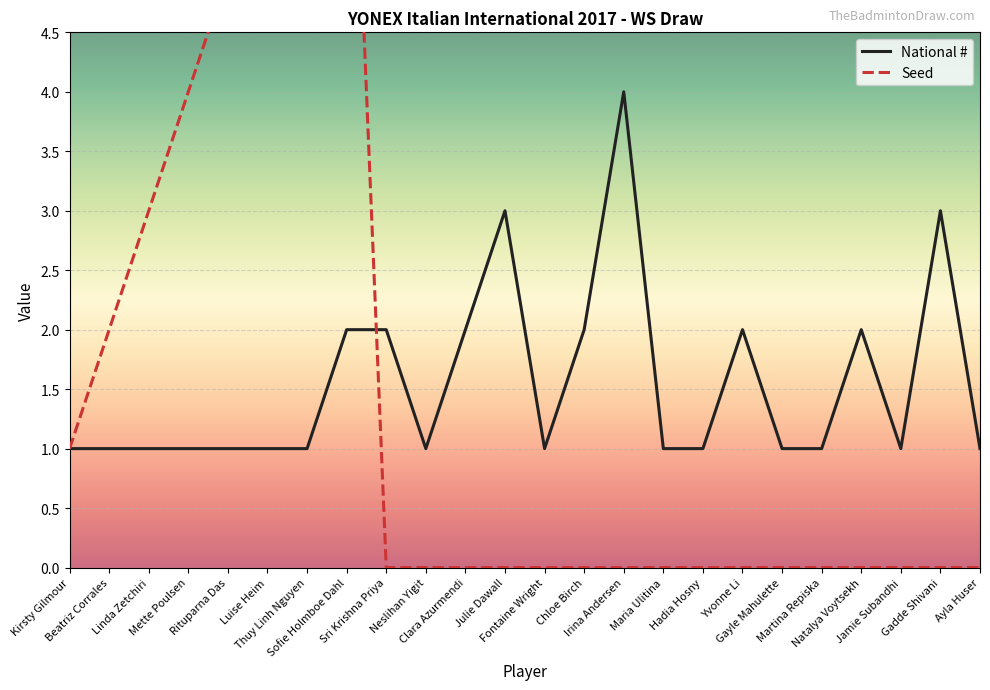

Reading right to left, what are all the values shown in this chart?

National #: Ayla Huser=1	Gadde Shivani=3	Jamie Subandhi=1	Natalya Voytsekh=2	Martina Repiska=1	Gayle Mahulette=1	Yvonne Li=2	Hadia Hosny=1	Maria Ulitina=1	Irina Andersen=4	Chloe Birch=2	Fontaine Wright=1	Julie Dawall=3	Clara Azurmendi=2	Neslihan Yigit=1	Sri Krishna Priya=2	Sofie Holmboe Dahl=2	Thuy Linh Nguyen=1	Luise Heim=1	Rituparna Das=1	Mette Poulsen=1	Linda Zetchiri=1	Beatriz Corrales=1	Kirsty Gilmour=1
Seed: Ayla Huser=0	Gadde Shivani=0	Jamie Subandhi=0	Natalya Voytsekh=0	Martina Repiska=0	Gayle Mahulette=0	Yvonne Li=0	Hadia Hosny=0	Maria Ulitina=0	Irina Andersen=0	Chloe Birch=0	Fontaine Wright=0	Julie Dawall=0	Clara Azurmendi=0	Neslihan Yigit=0	Sri Krishna Priya=0	Sofie Holmboe Dahl=8	Thuy Linh Nguyen=7	Luise Heim=6	Rituparna Das=5	Mette Poulsen=4	Linda Zetchiri=3	Beatriz Corrales=2	Kirsty Gilmour=1